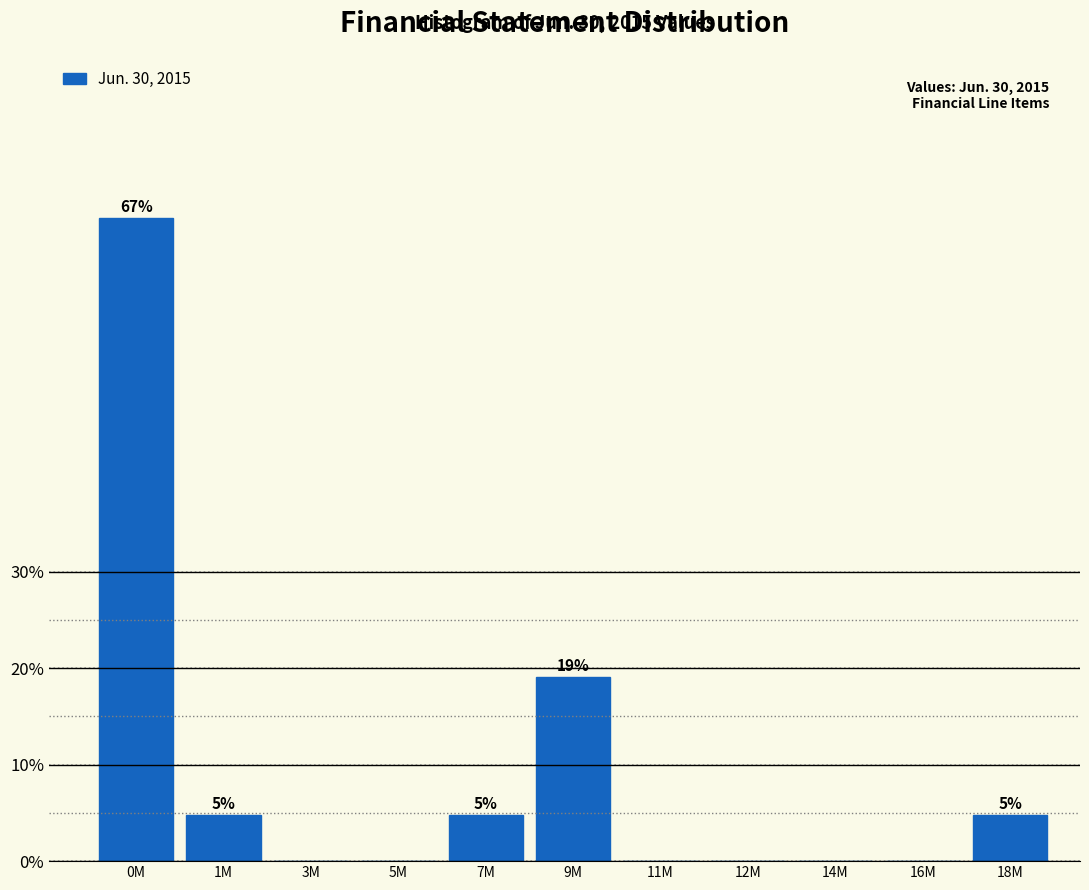

Reading left to right, list all the values displayed in this chart.

0M=66.7	1M=4.8	3M=0.0	5M=0.0	7M=4.8	9M=19.0	11M=0.0	12M=0.0	14M=0.0	16M=0.0	18M=4.8